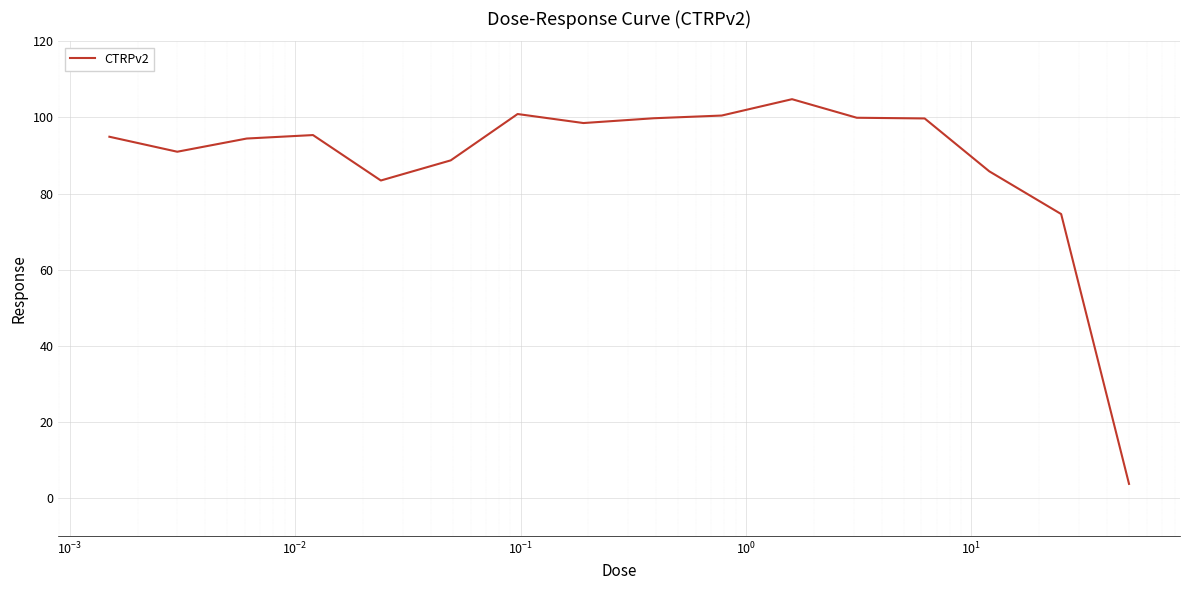

What is the smallest value displayed?

3.7